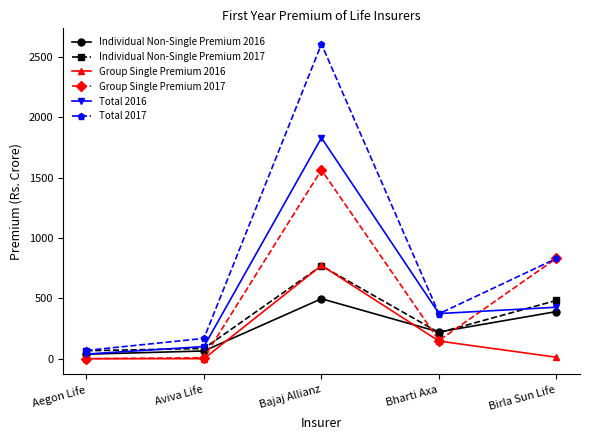

List the labels in order of Individual Non-Single Premium 2016 value, largest first.

Bajaj Allianz, Birla Sun Life, Bharti Axa, Aviva Life, Aegon Life